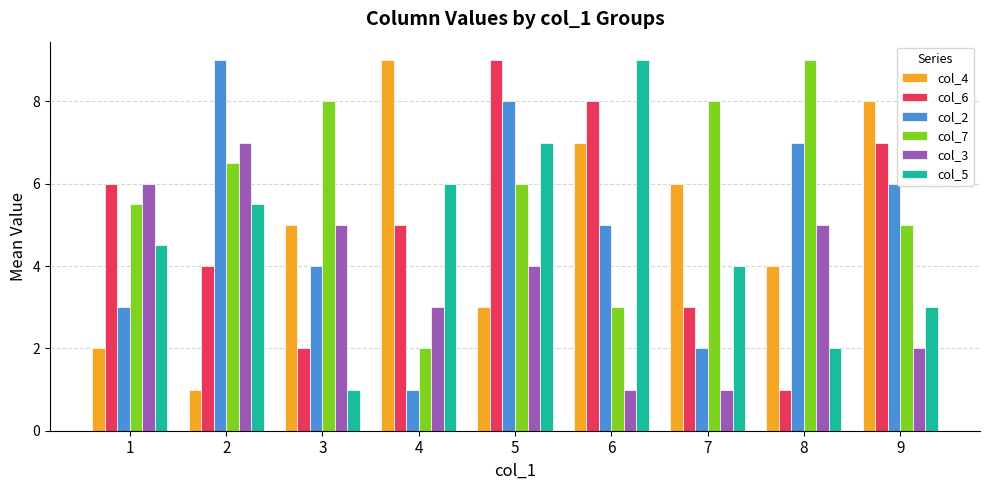

At which category is the sum across all series the highest?

5